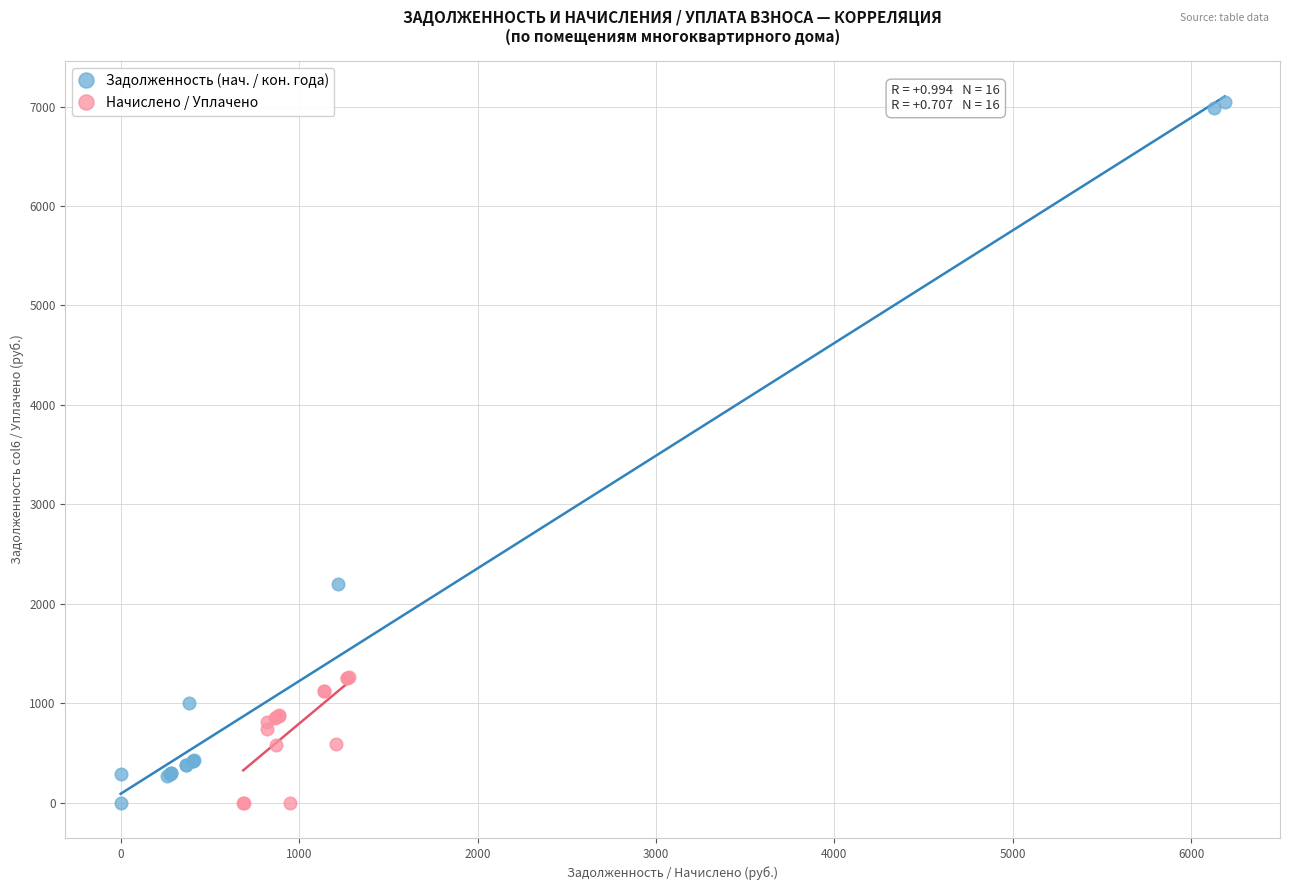

Which series contains the highest Y value?

Задолженность (нач. / кон. года)